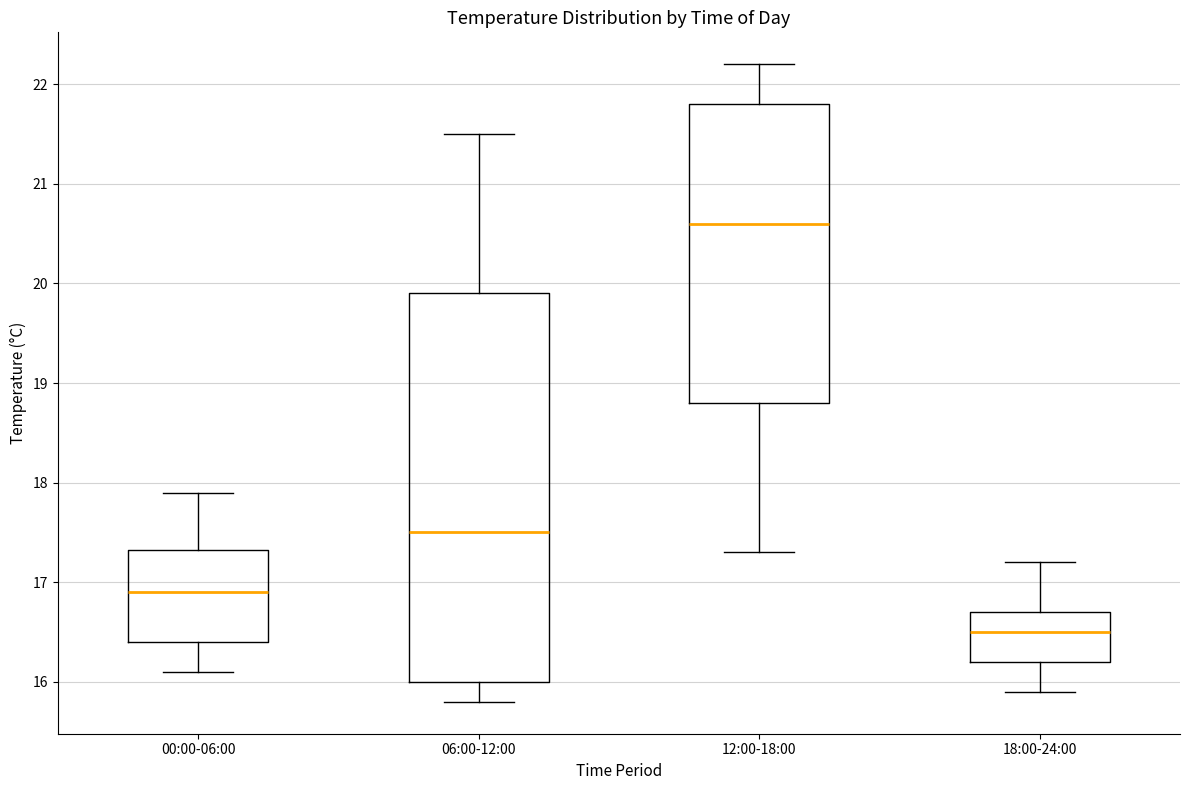

Reading left to right, transcribe this box plot: for each box, give where its median line is, the range the box spans, and where its two whiskers end, as read against the y-axis. The values are not printed on the chart, so give them approximately, as read against the axis.

00:00-06:00: median 16.9, box 16.4 to 17.3, whiskers 16.1 to 17.9
06:00-12:00: median 17.5, box 16.0 to 19.9, whiskers 15.8 to 21.5
12:00-18:00: median 20.6, box 18.8 to 21.8, whiskers 17.3 to 22.2
18:00-24:00: median 16.5, box 16.2 to 16.7, whiskers 15.9 to 17.2